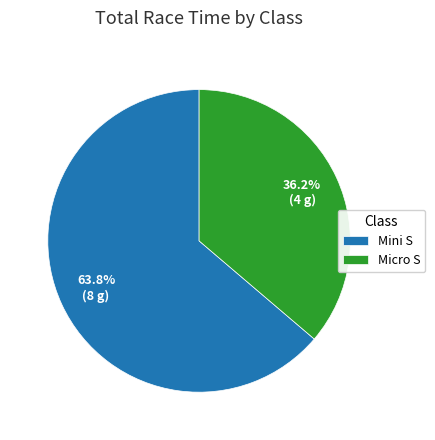

To the nearest percent, what is the combined percentage of Mini S and Micro S?

100%